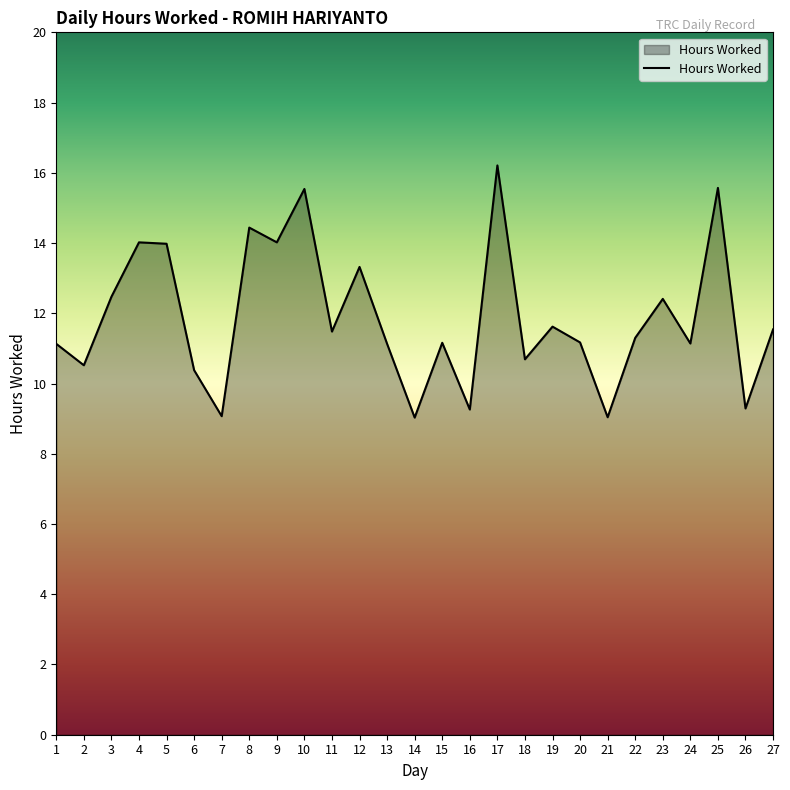

What is the change in value from 11 to 27?

+0.1